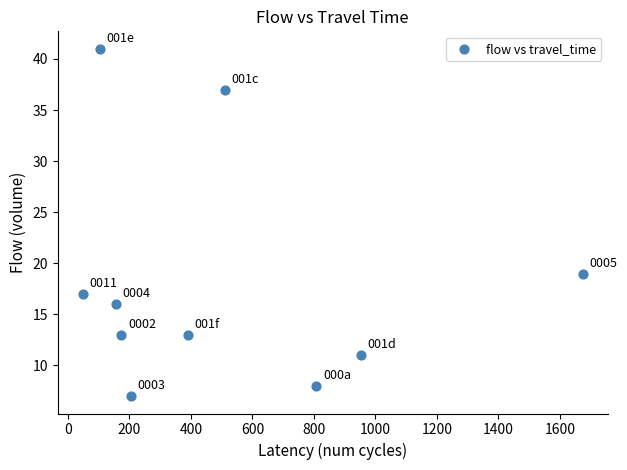

What Y value in the scatter plot is closest to 24?

19